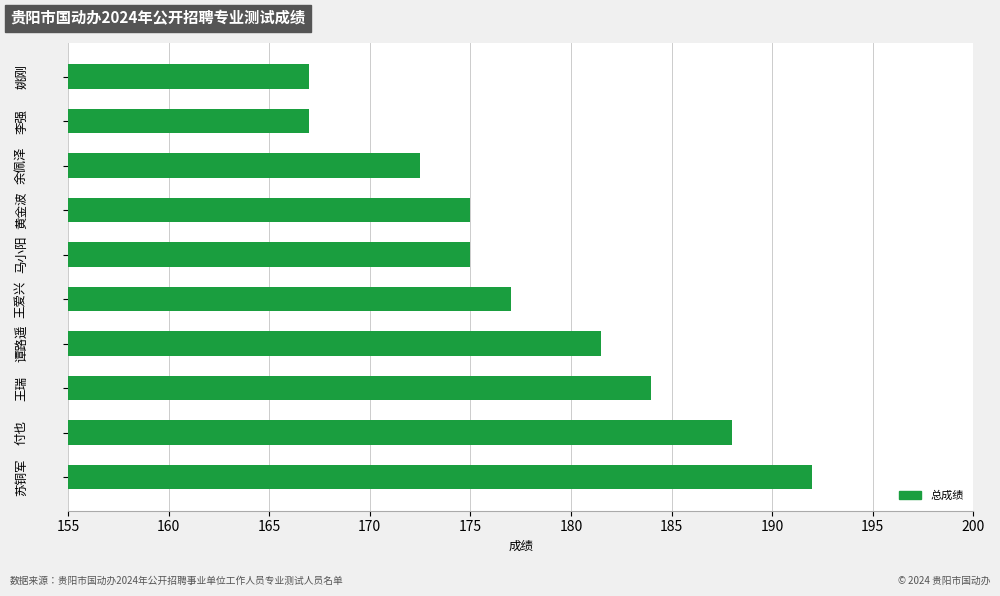

True or false: the data shows 267.7 at 马小阳.

False